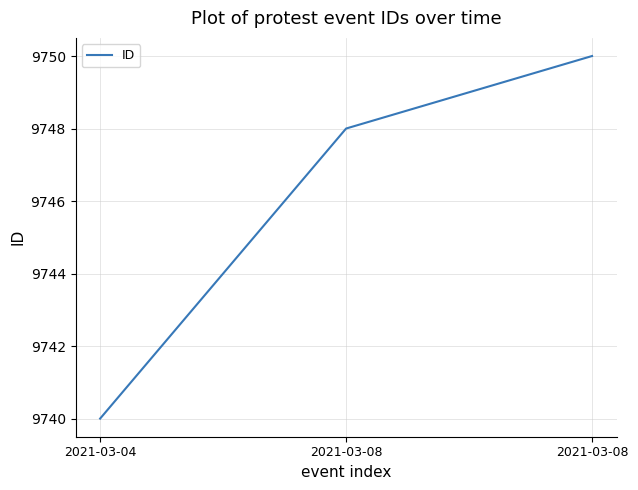

How many lines are shown in the chart?

1